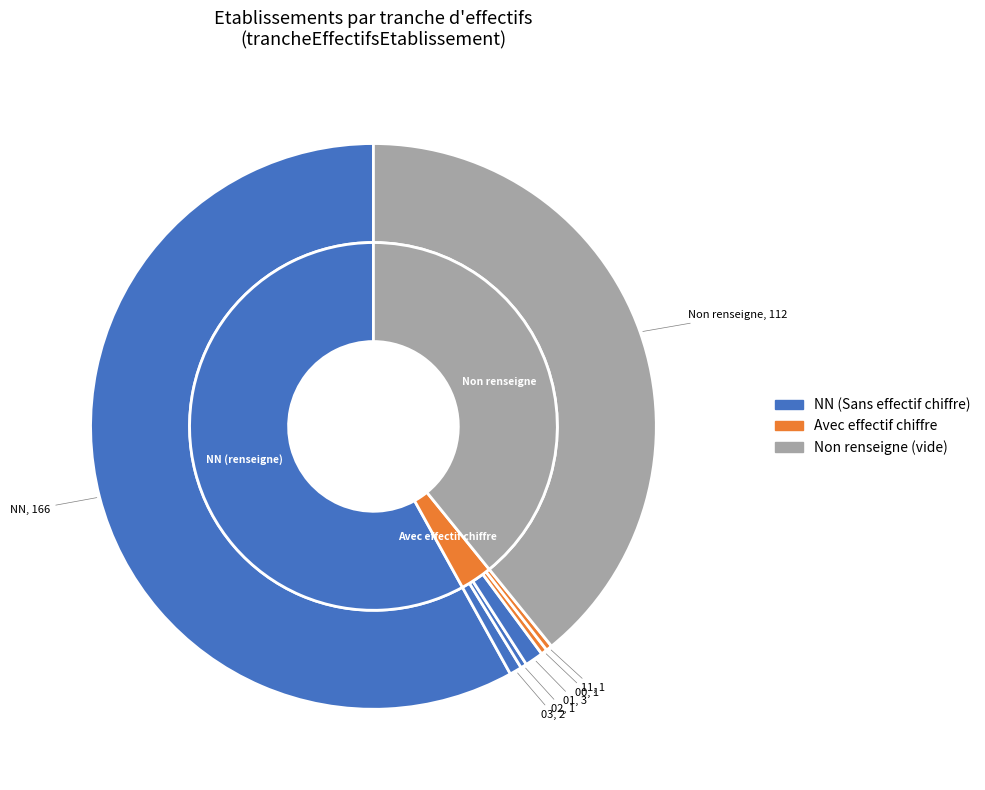

To the nearest percent, what percentage of the pie is NN?

58%